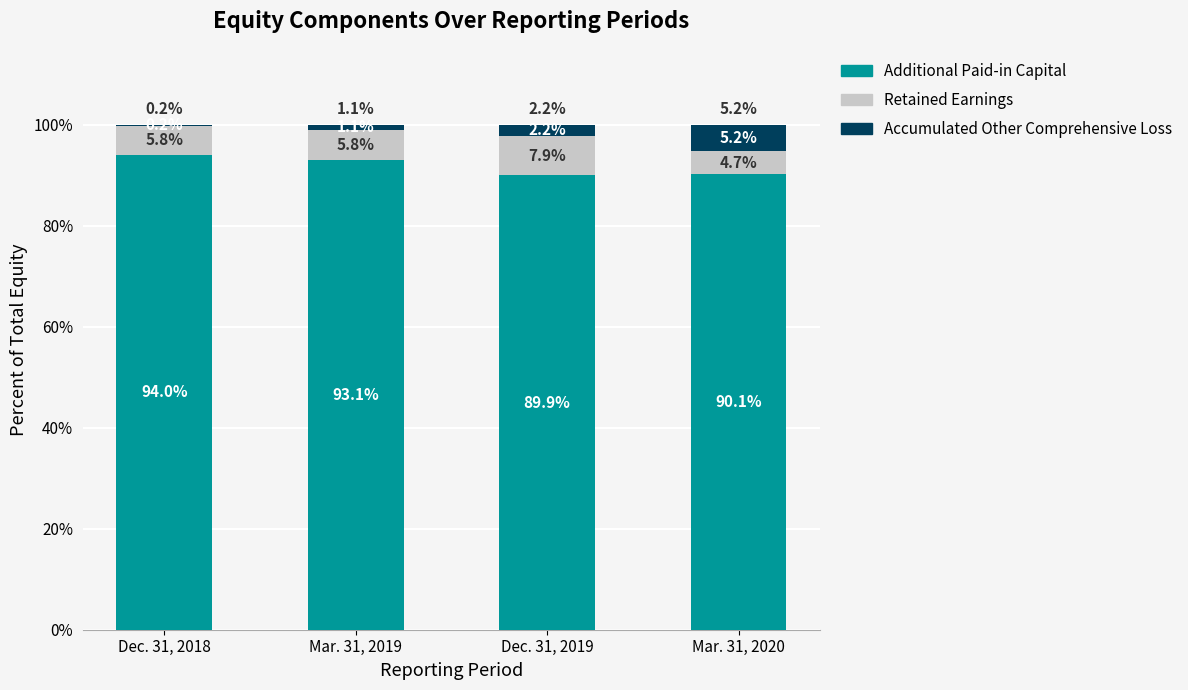

At which label does Additional Paid-in Capital reach its peak?

Dec. 31, 2018